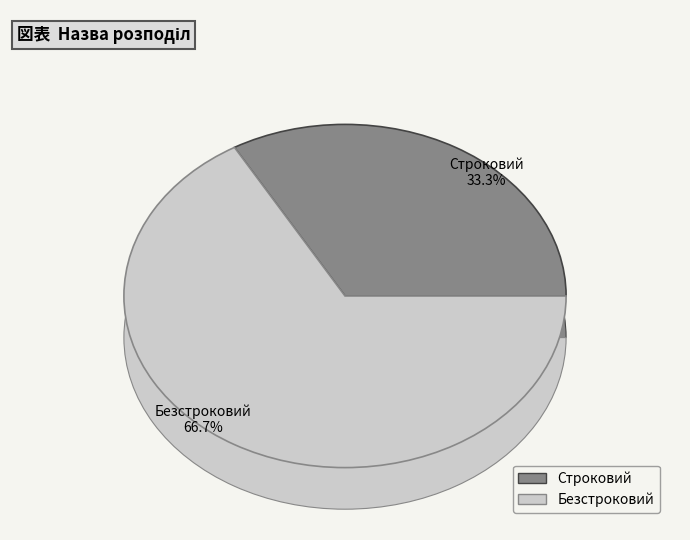

Rank the categories by value from lowest to highest.

Строковий, Безстроковий